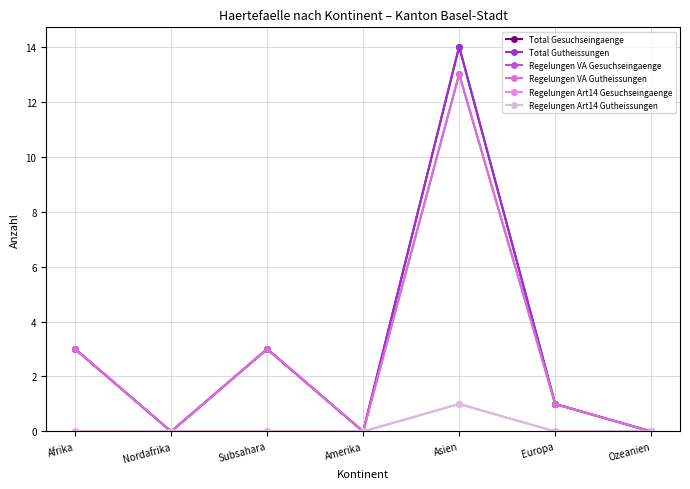

Does the chart have visible grid lines?

Yes